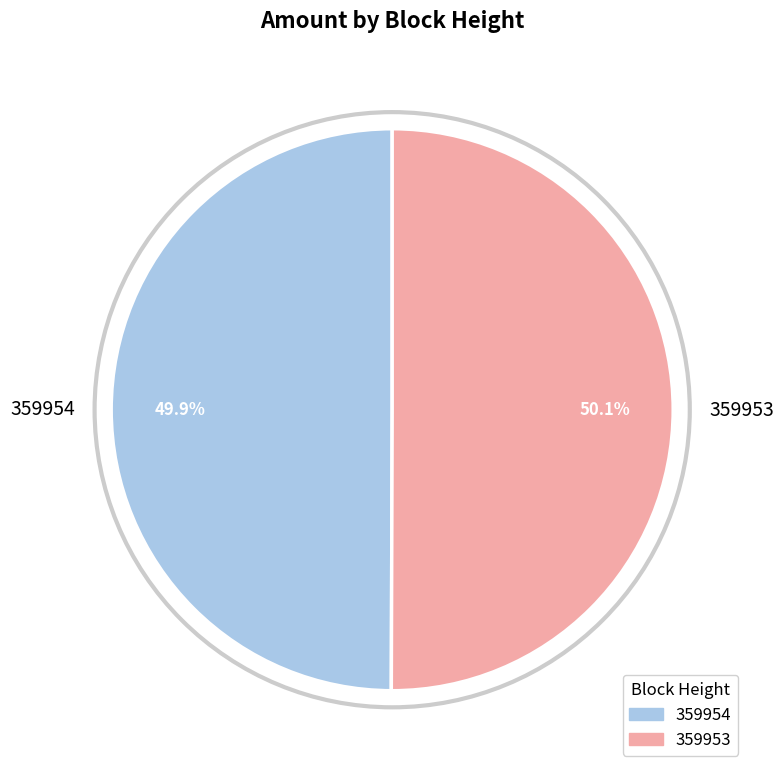

True or false: 359953 accounts for 58% of the total.

False